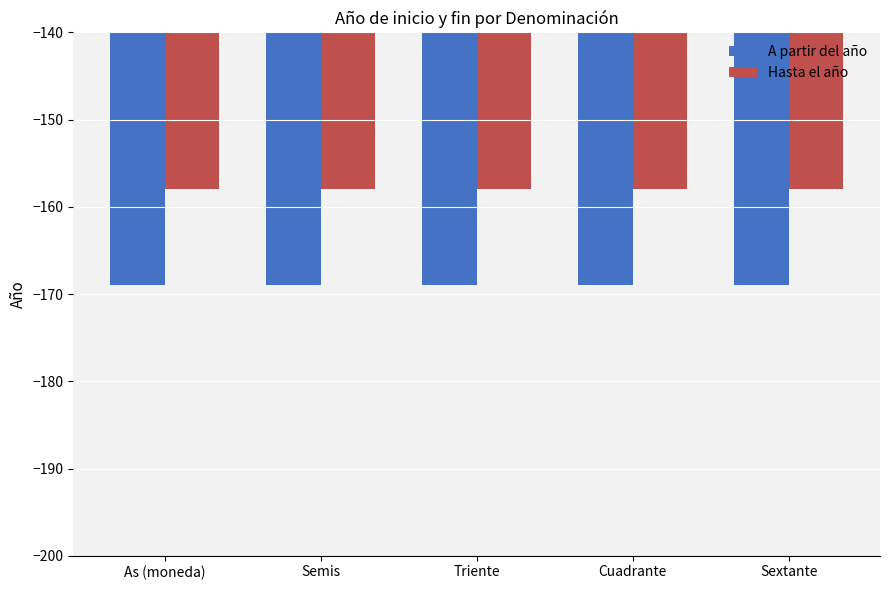

At which label is A partir del año closest to -169?

As (moneda)